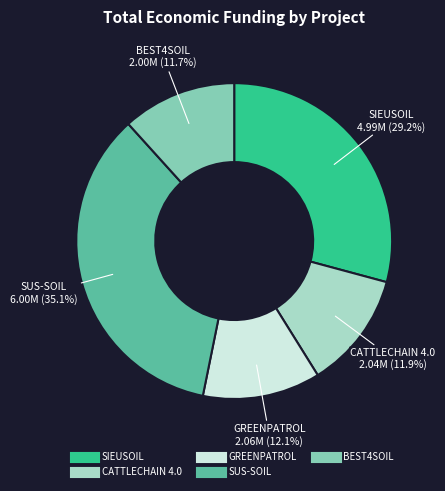

What percentage is NOT represented by BEST4SOIL?

88.3%